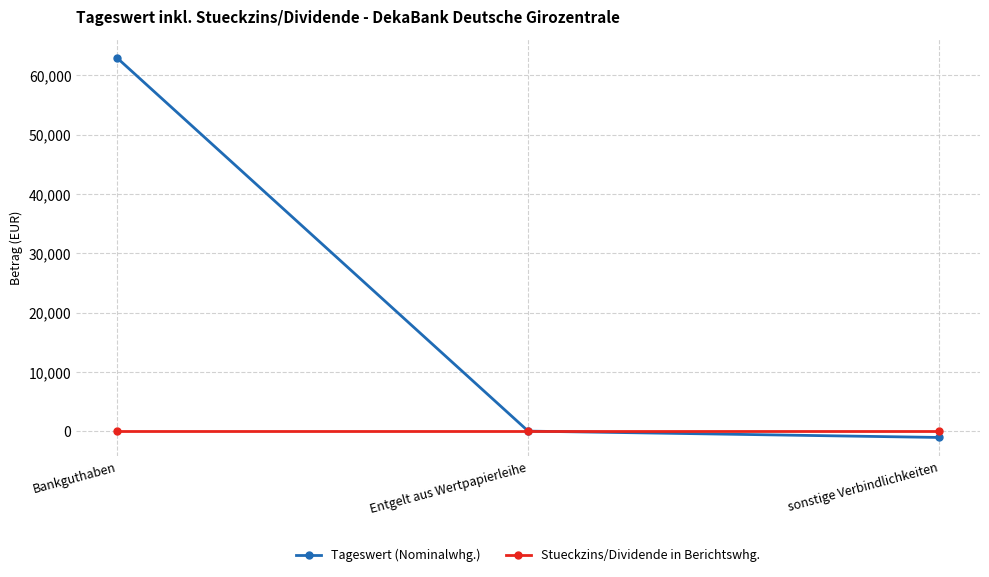

Which category has the highest value across all series?

Bankguthaben